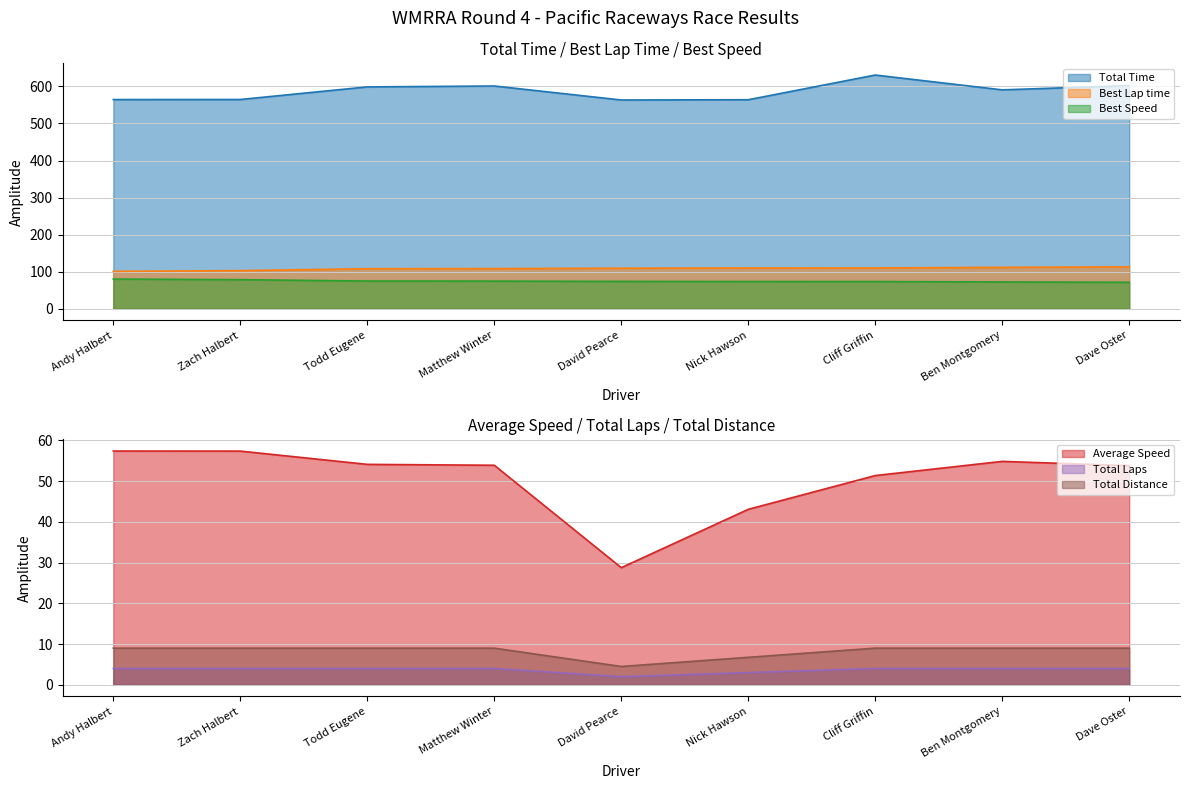

Reading left to right, what are all the values shown in this chart?

Total Time: Andy Halbert=564.4	Zach Halbert=564.6	Todd Eugene=598.6	Matthew Winter=601.0	David Pearce=563.2	Nick Hawson=563.9	Cliff Griffin=630.6	Ben Montgomery=590.6	Dave Oster=602.1
Best Lap time: Andy Halbert=101.0	Zach Halbert=103.0	Todd Eugene=108.1	Matthew Winter=108.5	David Pearce=109.5	Nick Hawson=110.1	Cliff Griffin=110.2	Ben Montgomery=111.8	Dave Oster=113.2
Best Speed: Andy Halbert=80.2	Zach Halbert=78.6	Todd Eugene=74.9	Matthew Winter=74.7	David Pearce=74.0	Nick Hawson=73.6	Cliff Griffin=73.5	Ben Montgomery=72.5	Dave Oster=71.6
Average Speed: Andy Halbert=57.4	Zach Halbert=57.4	Todd Eugene=54.1	Matthew Winter=53.9	David Pearce=28.8	Nick Hawson=43.1	Cliff Griffin=51.4	Ben Montgomery=54.9	Dave Oster=53.8
Total Laps: Andy Halbert=4.0	Zach Halbert=4.0	Todd Eugene=4.0	Matthew Winter=4.0	David Pearce=2.0	Nick Hawson=3.0	Cliff Griffin=4.0	Ben Montgomery=4.0	Dave Oster=4.0
Total Distance: Andy Halbert=9.0	Zach Halbert=9.0	Todd Eugene=9.0	Matthew Winter=9.0	David Pearce=4.5	Nick Hawson=6.8	Cliff Griffin=9.0	Ben Montgomery=9.0	Dave Oster=9.0